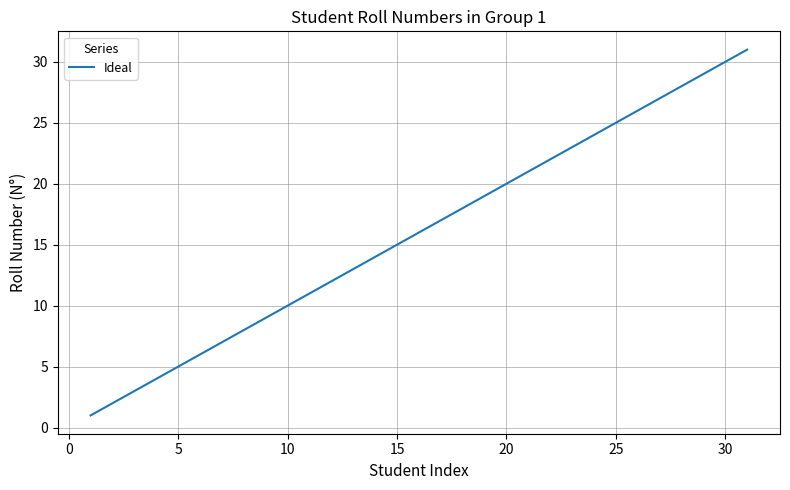

What is the greatest value displayed?

31